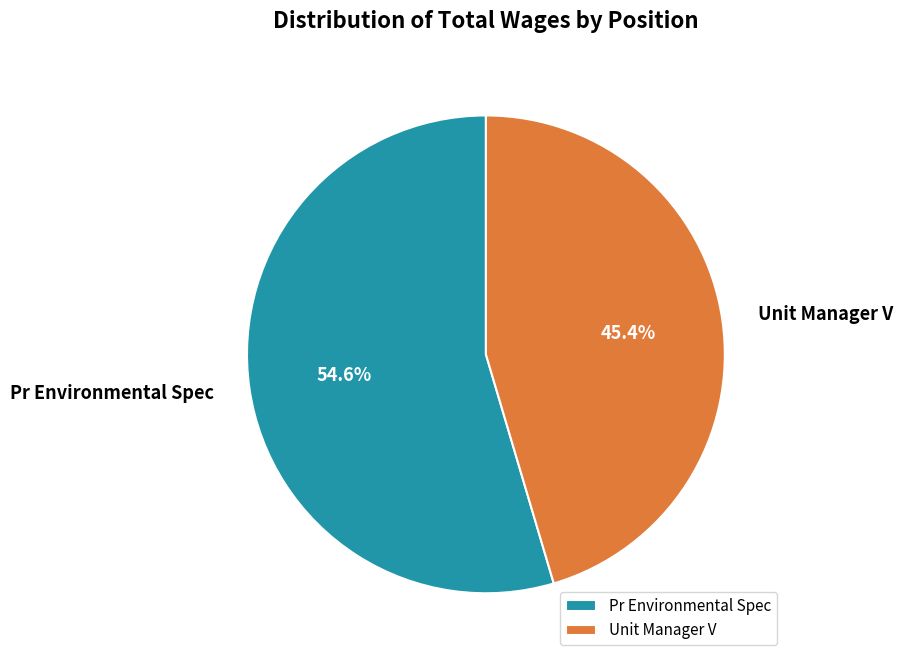

To the nearest percent, what is the combined percentage of Pr Environmental Spec and Unit Manager V?

100%